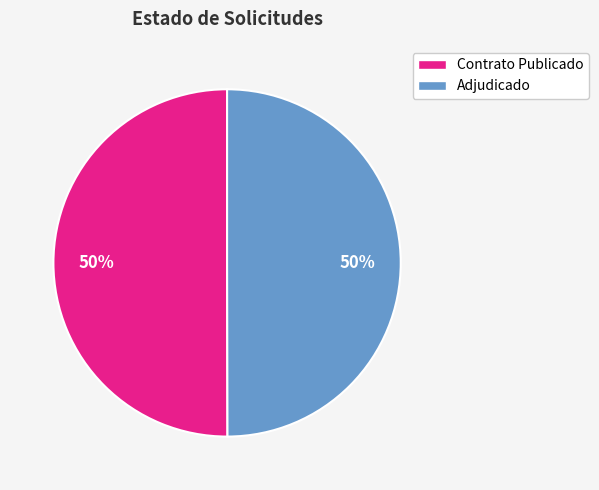

What percentage is the Adjudicado slice, to the nearest percent?

50%